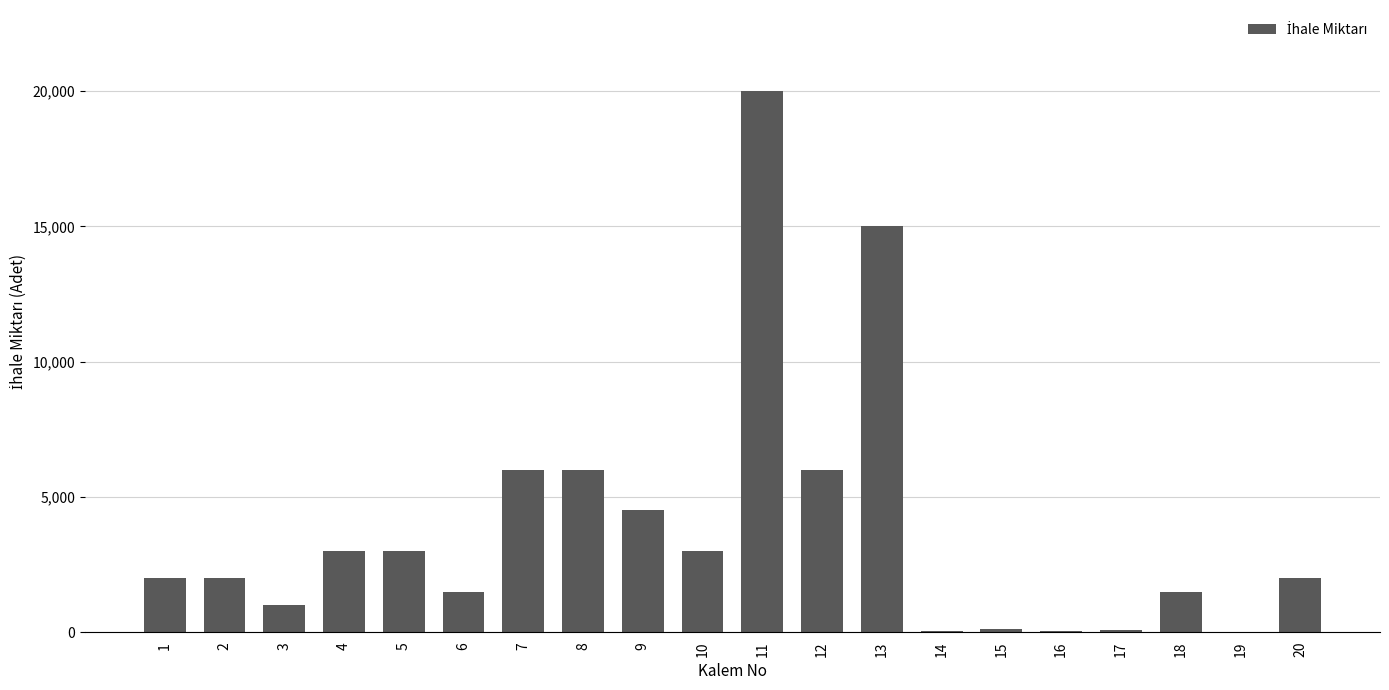

Where is the data nearest to the value 10002?

12